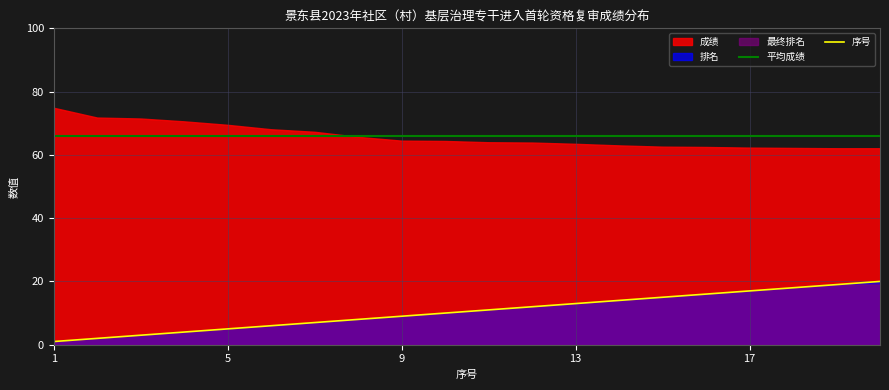

What is the highest value of the 序号 series?

20.0